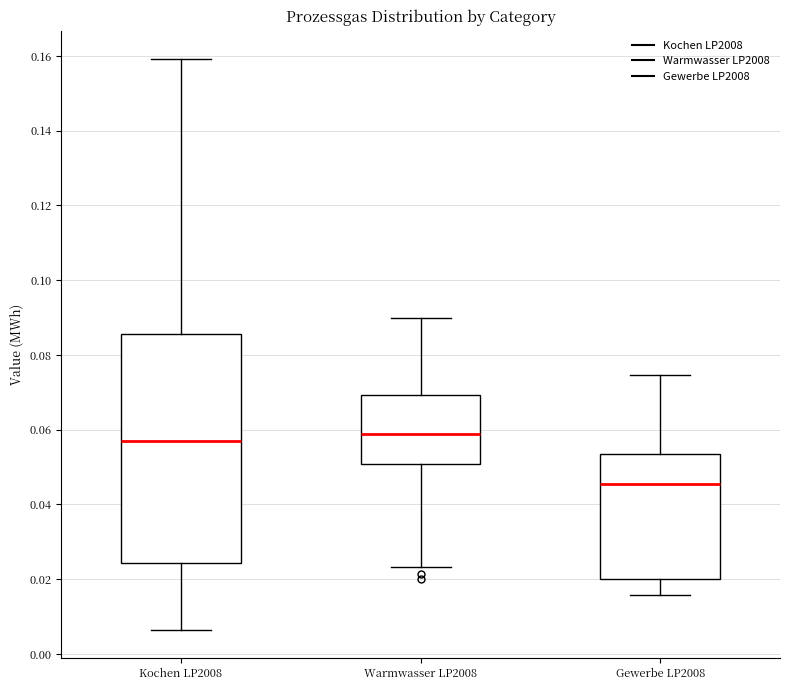

Which box has the highest median line?

Warmwasser LP2008